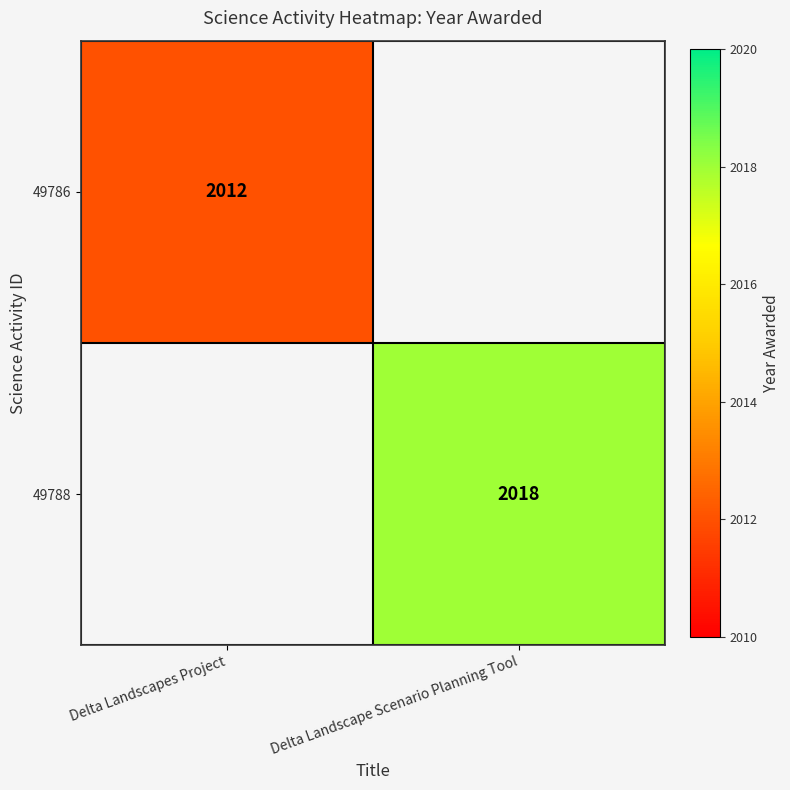

The value of 49788 at Delta Landscape Scenario Planning Tool is 2018.0. True or false?

True